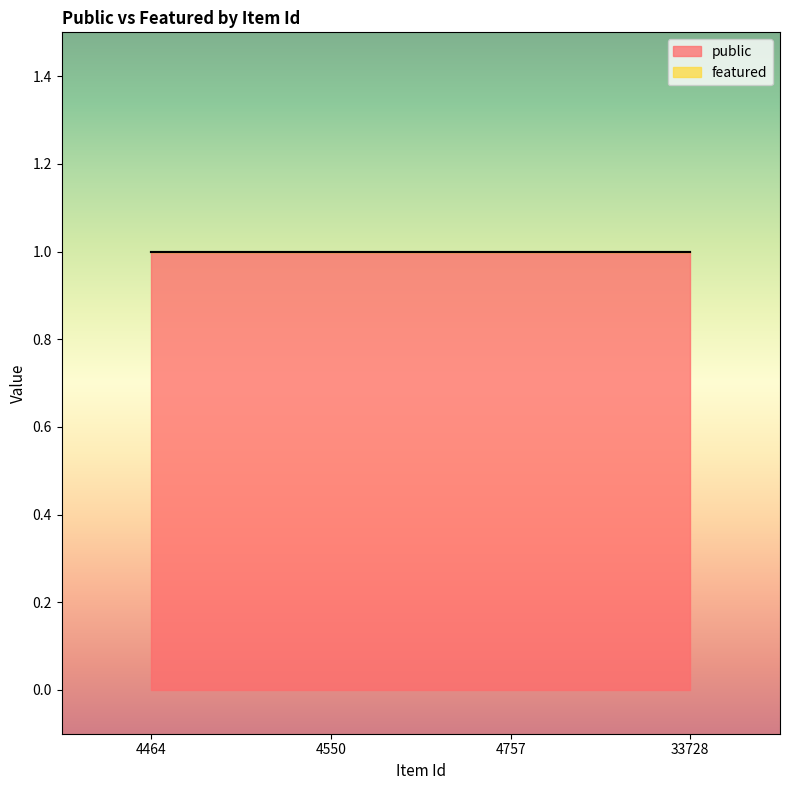

True or false: featured and public cross at least once.

False